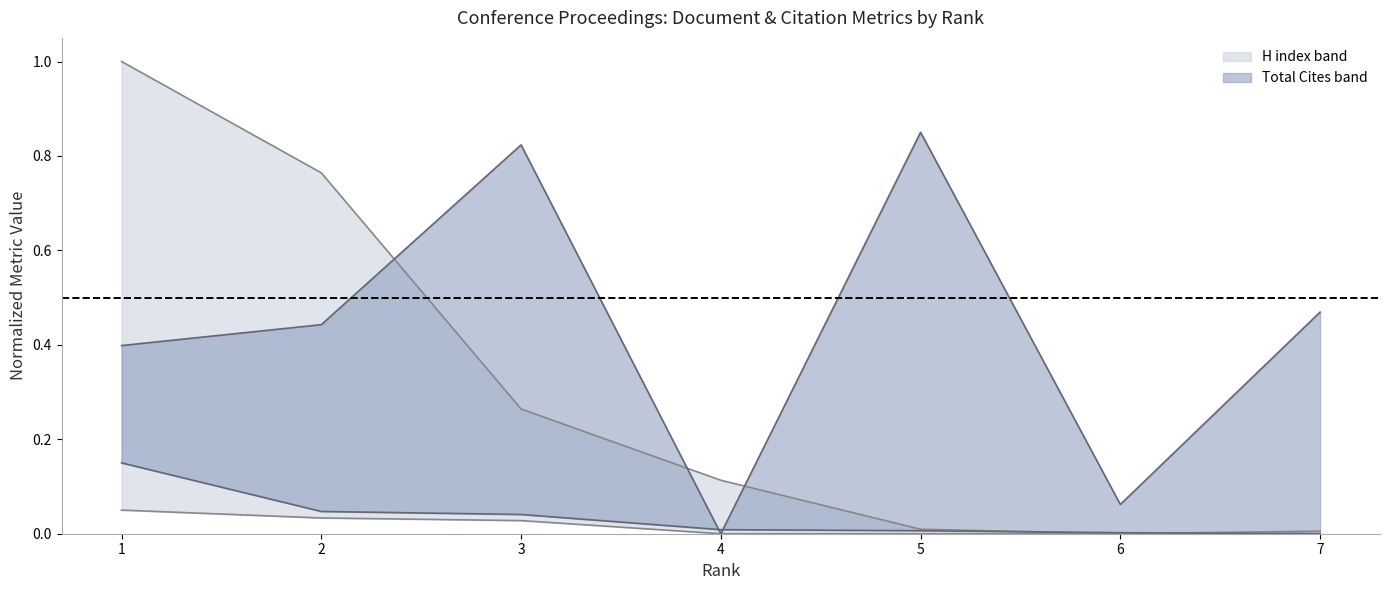

At which category does the chart reach its minimum across all series?

4